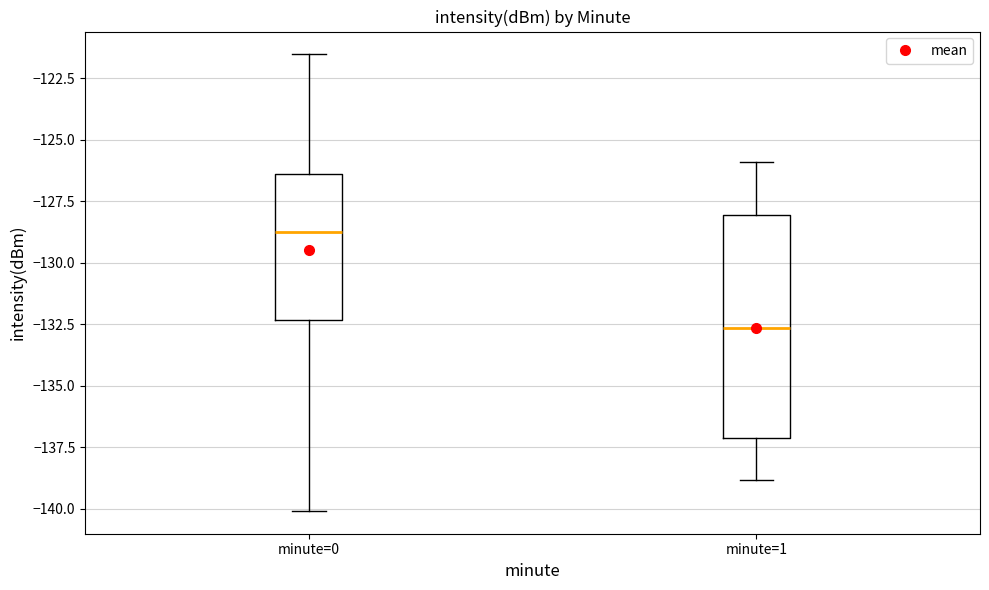

Reading left to right, transcribe this box plot: for each box, give where its median line is, the range the box spans, and where its two whiskers end, as read against the y-axis. The values are not printed on the chart, so give them approximately, as read against the axis.

minute=0: median -128.5, box -132.5 to -126.5, whiskers -140.0 to -121.5
minute=1: median -132.5, box -137.0 to -128.0, whiskers -139.0 to -126.0